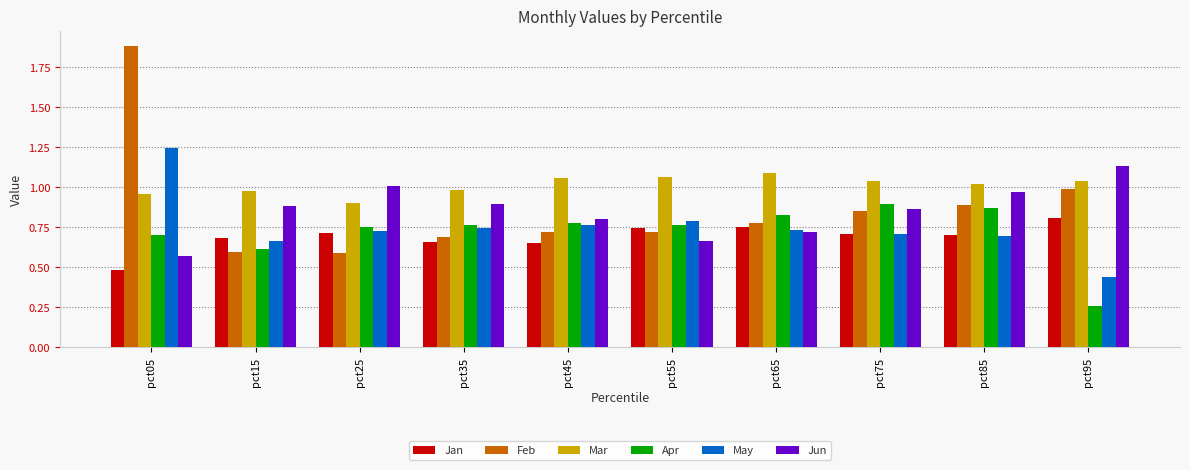

Count the number of data series in this chart.

6